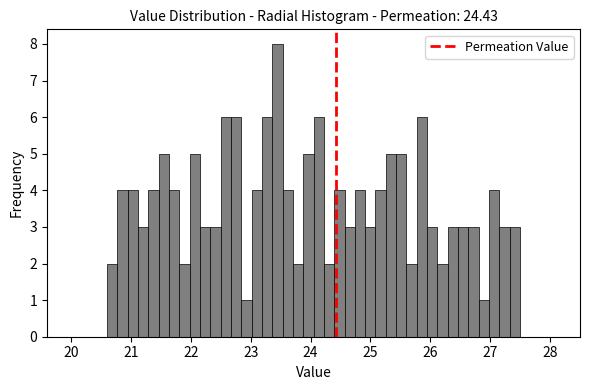

Read against the x-axis, roughly where is the centre of the tallest bar?

23.4